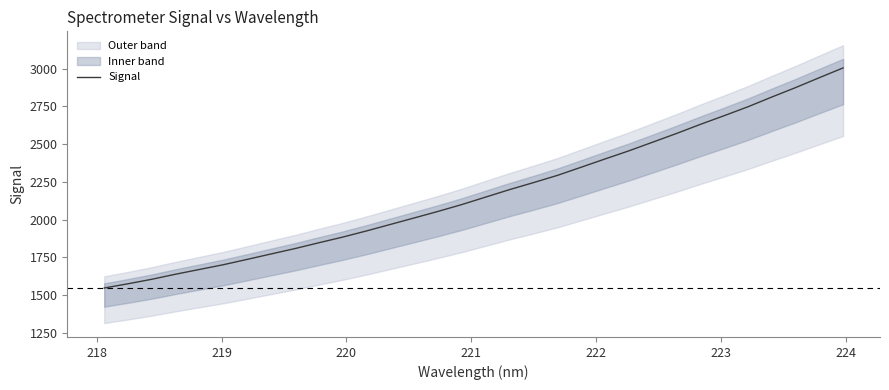

What is the minimum value for Signal?

1547.7